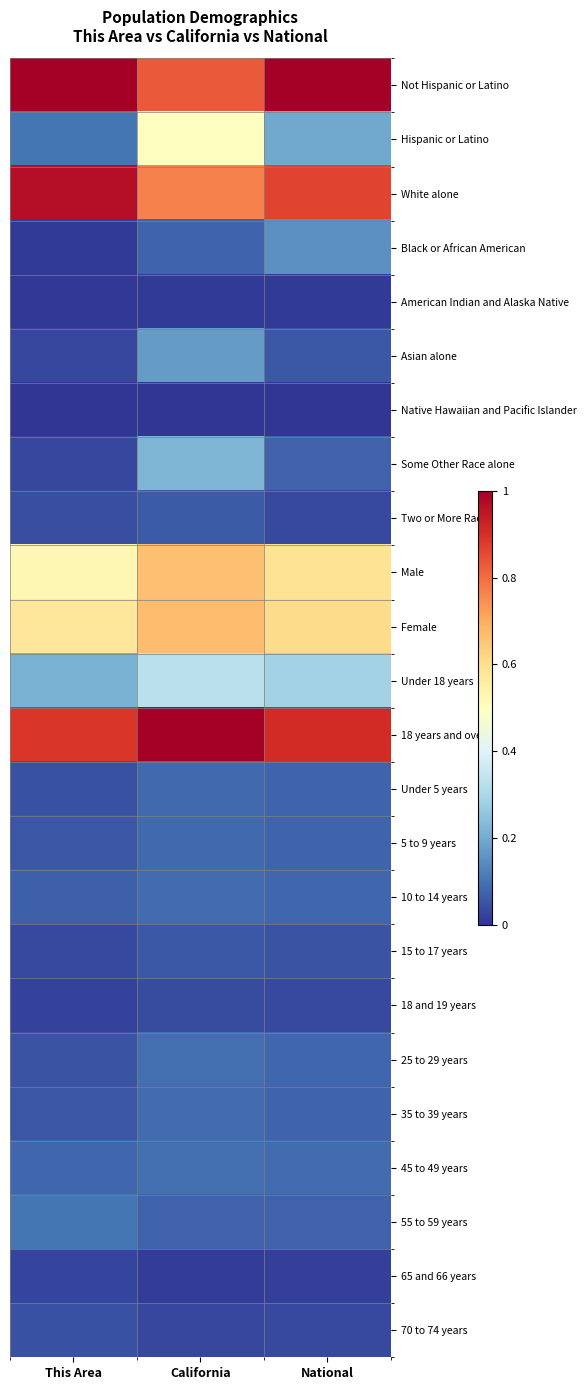

Reading right to left, extract all data points from this chart.

Not Hispanic or Latino: National=1.0	California=0.8	This Area=1.0
Hispanic or Latino: National=0.2	California=0.5	This Area=0.1
White alone: National=0.9	California=0.8	This Area=1.0
Black or African American: National=0.1	California=0.1	This Area=0.0
American Indian and Alaska Native: National=0.0	California=0.0	This Area=0.0
Asian alone: National=0.1	California=0.2	This Area=0.0
Native Hawaiian and Pacific Islander: National=0.0	California=0.0	This Area=0.0
Some Other Race alone: National=0.1	California=0.2	This Area=0.0
Two or More Races: National=0.0	California=0.1	This Area=0.0
Male: National=0.6	California=0.7	This Area=0.5
Female: National=0.6	California=0.7	This Area=0.6
Under 18 years: National=0.3	California=0.3	This Area=0.2
18 years and over: National=0.9	California=1.0	This Area=0.9
Under 5 years: National=0.1	California=0.1	This Area=0.0
5 to 9 years: National=0.1	California=0.1	This Area=0.1
10 to 14 years: National=0.1	California=0.1	This Area=0.1
15 to 17 years: National=0.0	California=0.1	This Area=0.0
18 and 19 years: National=0.0	California=0.0	This Area=0.0
25 to 29 years: National=0.1	California=0.1	This Area=0.0
35 to 39 years: National=0.1	California=0.1	This Area=0.1
45 to 49 years: National=0.1	California=0.1	This Area=0.1
55 to 59 years: National=0.1	California=0.1	This Area=0.1
65 and 66 years: National=0.0	California=0.0	This Area=0.0
70 to 74 years: National=0.0	California=0.0	This Area=0.0